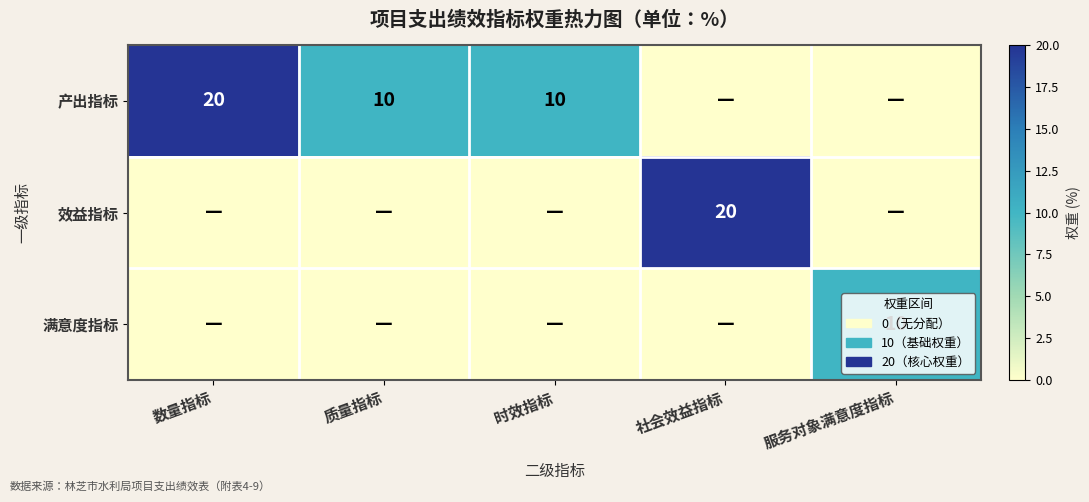

Which series has the largest range (max minus min)?

产出指标